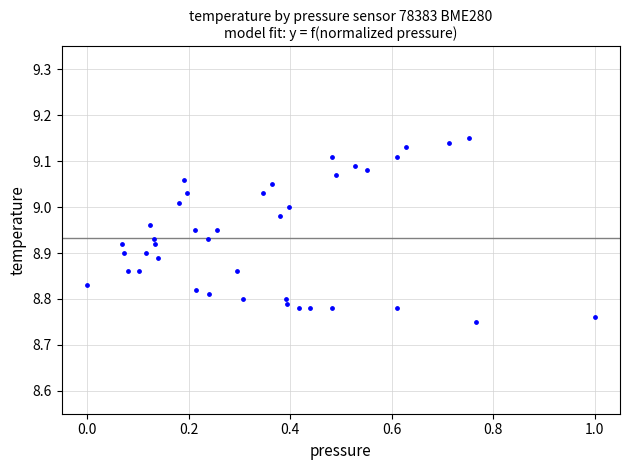

What is the range of X values (max minus min)?

1.0